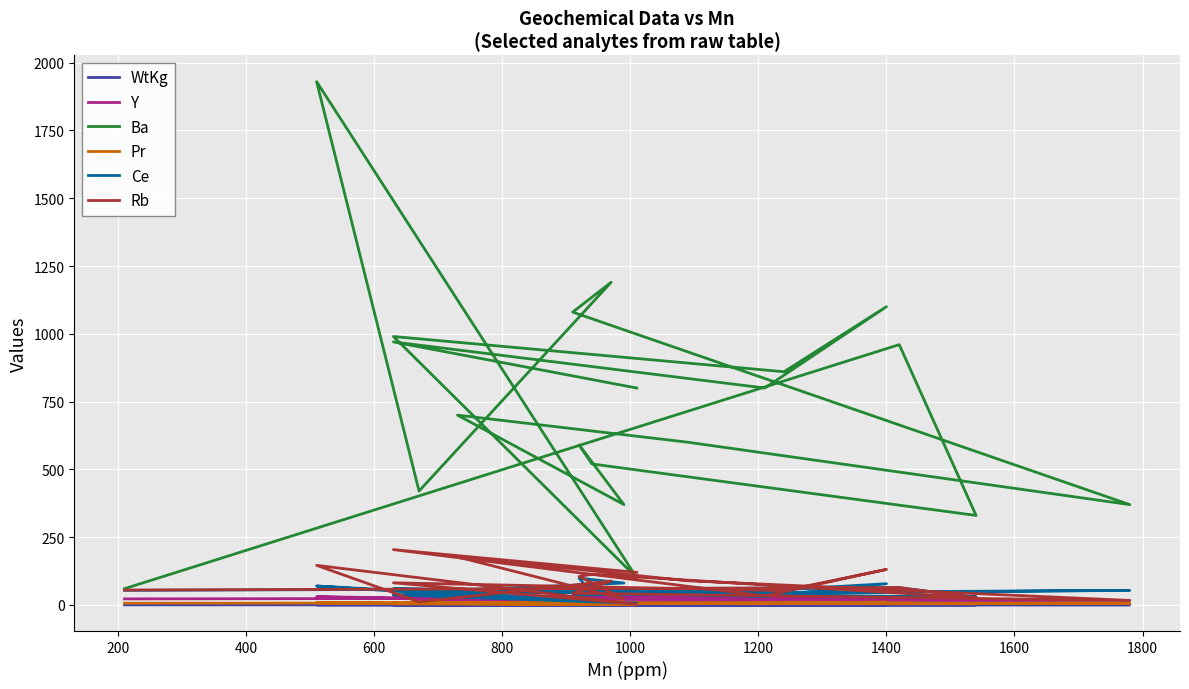

What is the spread (max minus min) of values at 1400?

1099.5